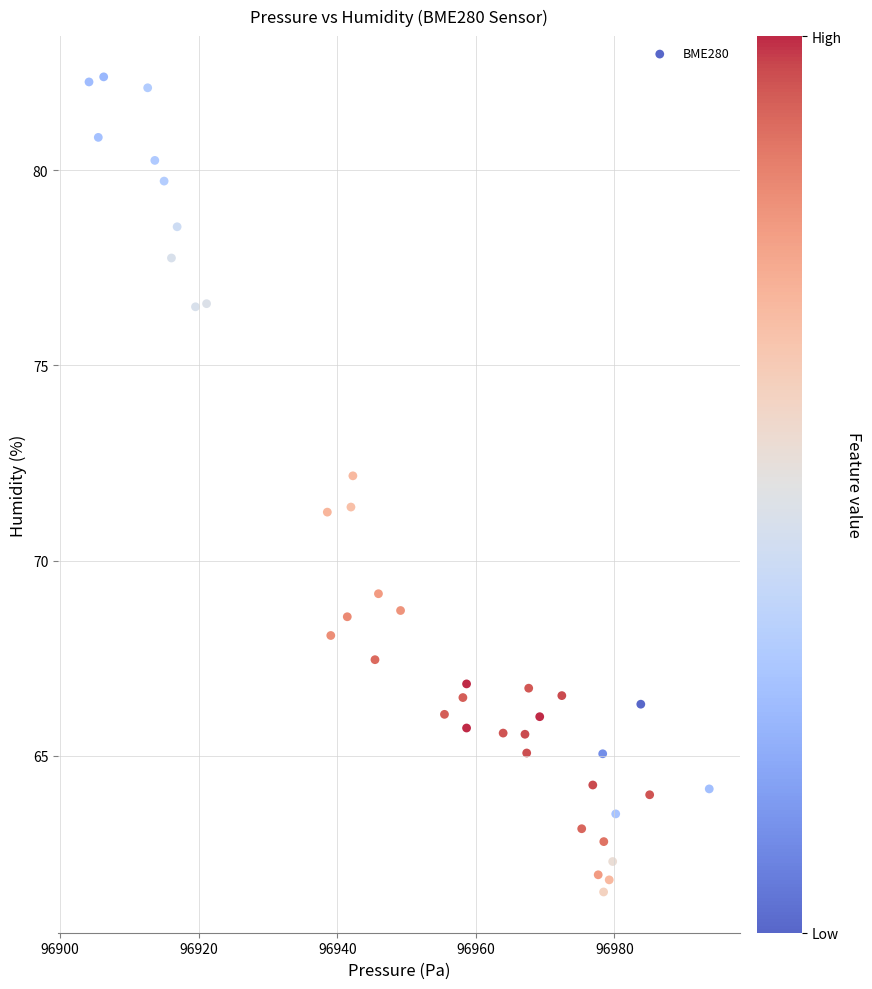

What is the range of Y values (max minus min)?

20.9